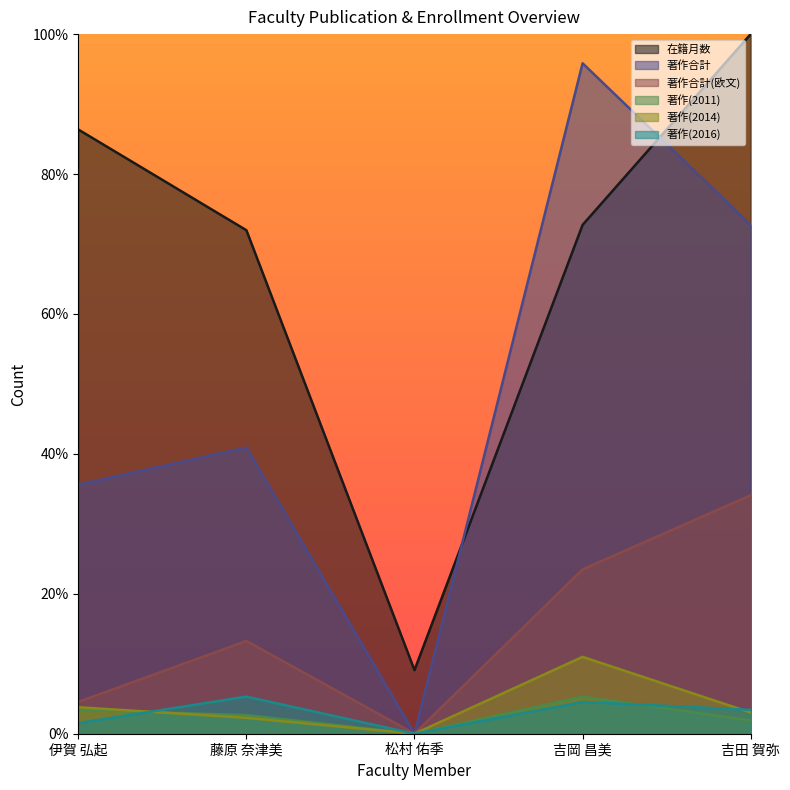

Reading left to right, what are all the values shown in this chart?

在籍月数: 86.4	72.0	9.1	72.7	100.0
著作合計: 35.6	40.9	0.0	95.8	72.7
著作合計(欧文): 4.5	13.3	0.0	23.5	34.1
著作(2011): 3.4	2.7	0.0	5.3	1.9
著作(2014): 3.8	2.3	0.0	11.0	3.0
著作(2016): 1.5	5.3	0.0	4.5	3.4